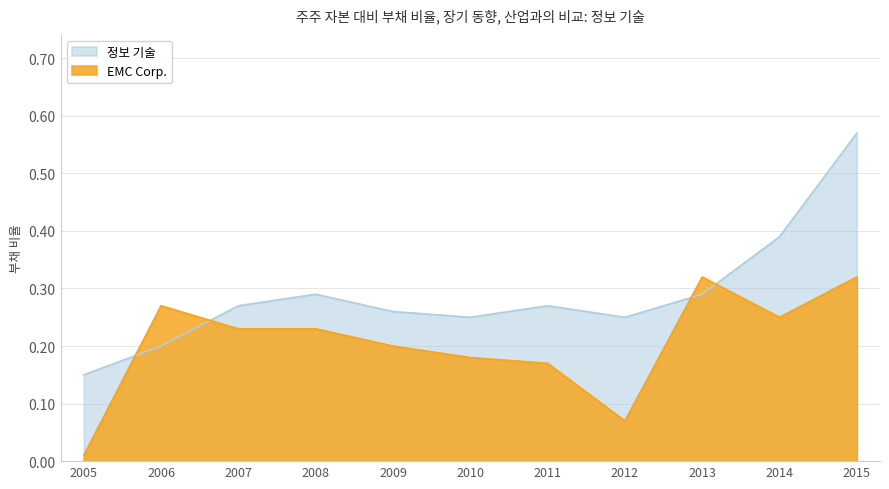

Which series has the widest spread of values?

정보 기술